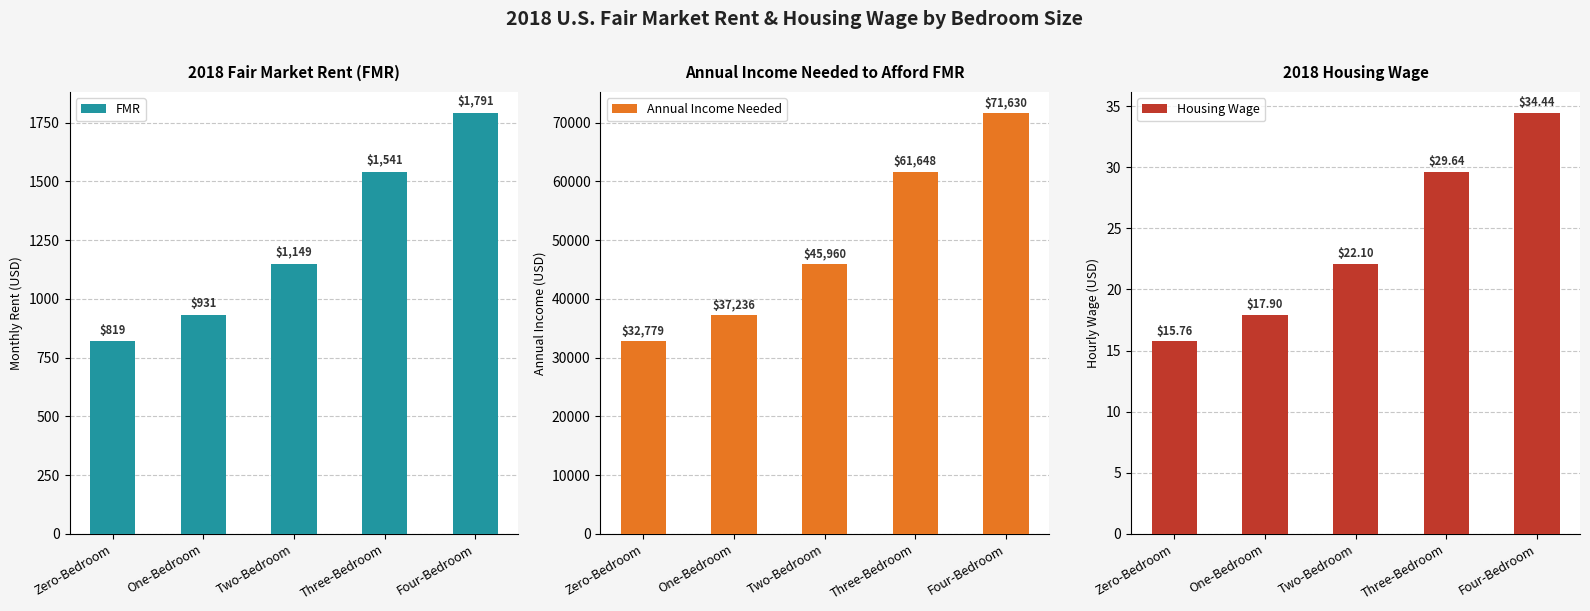

What position from the right is One-Bedroom?

4